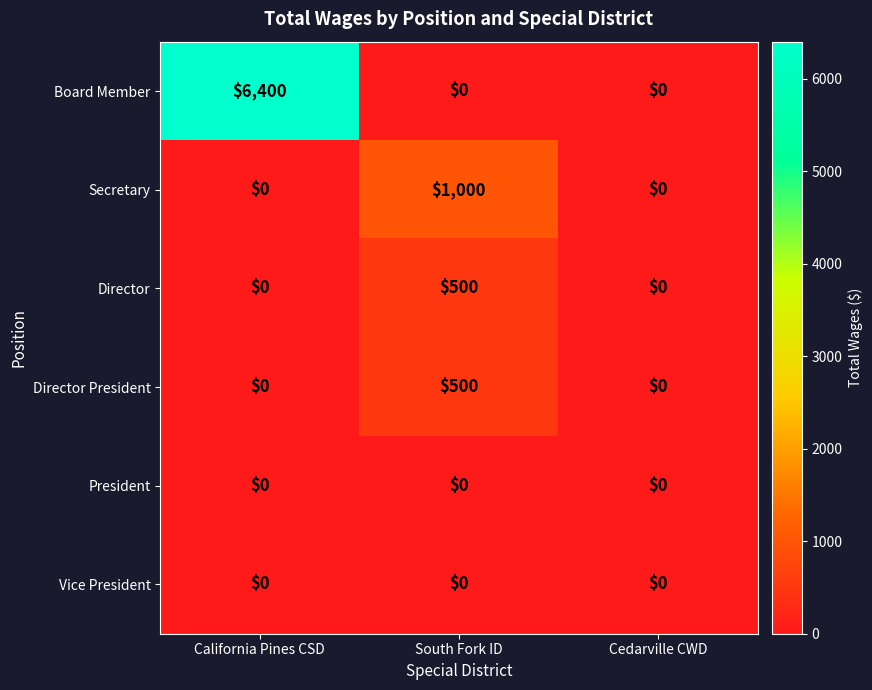

What is the difference between the maximum and minimum values in the Director series?

500